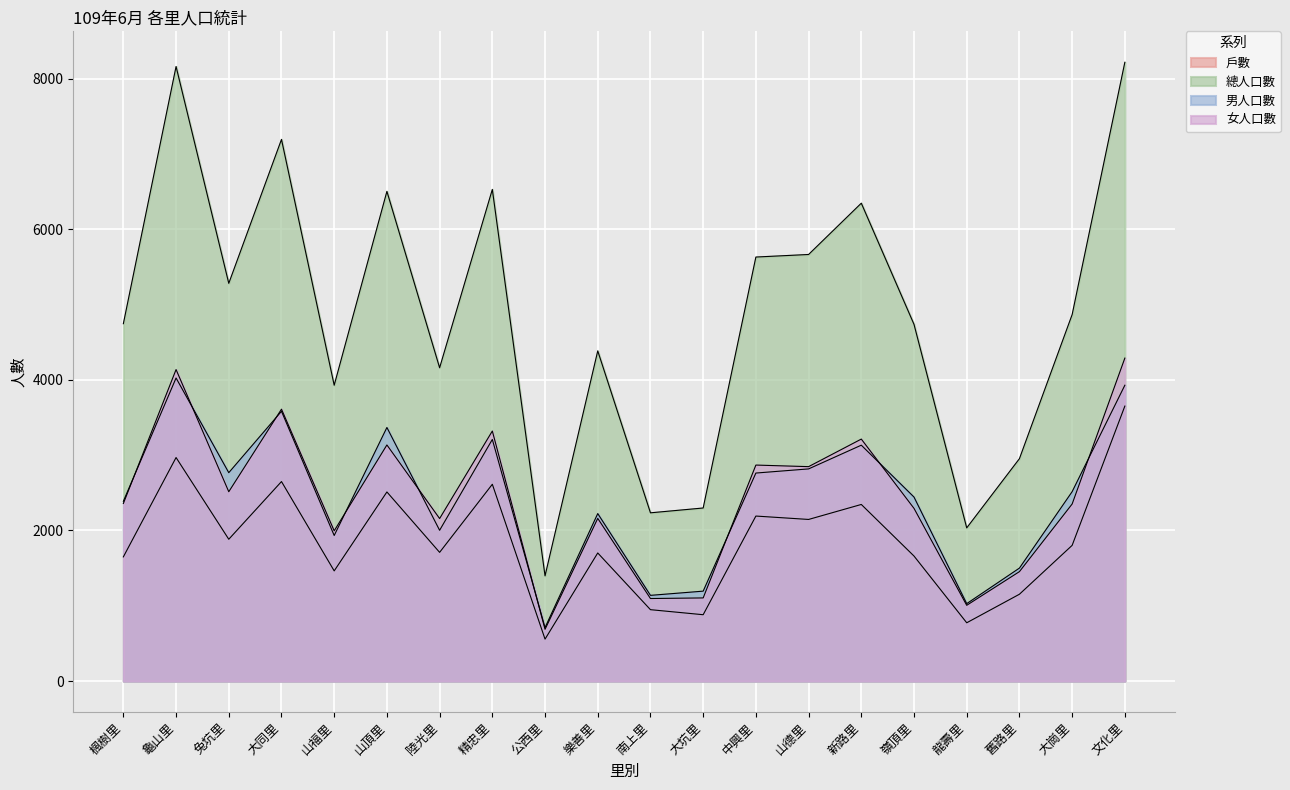

At which category does 總人口數 reach its first local valley?

兔坑里